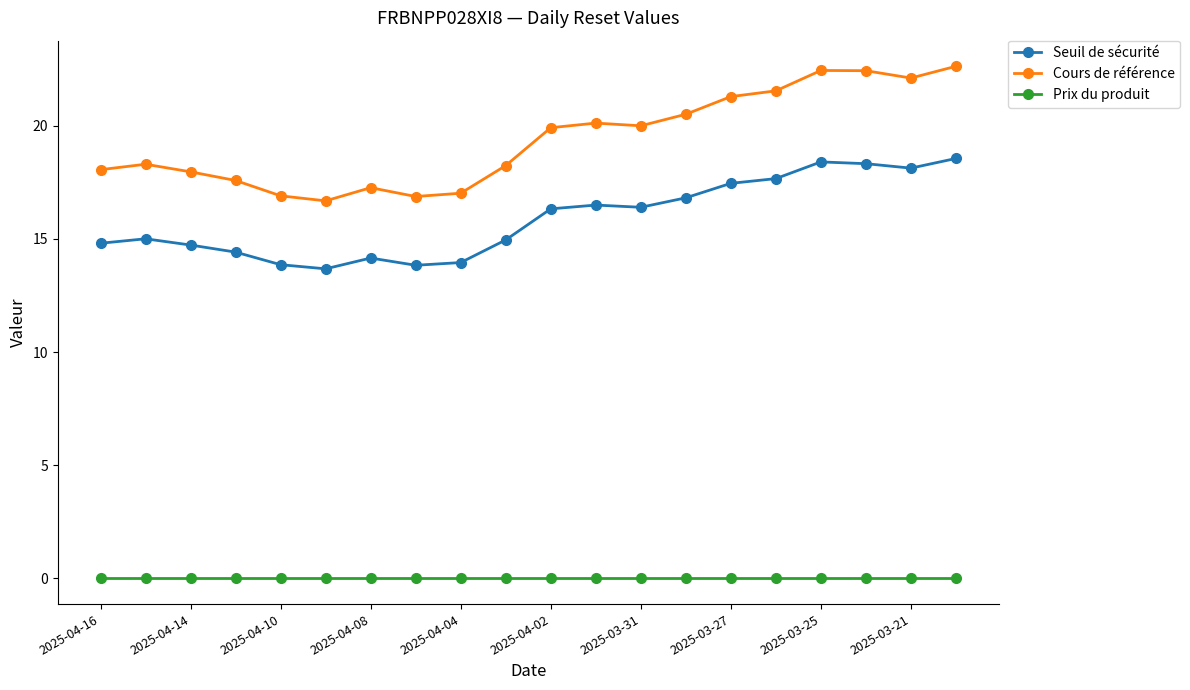

Rank the series by their average value, from lowest to highest.

Prix du produit, Seuil de sécurité, Cours de référence